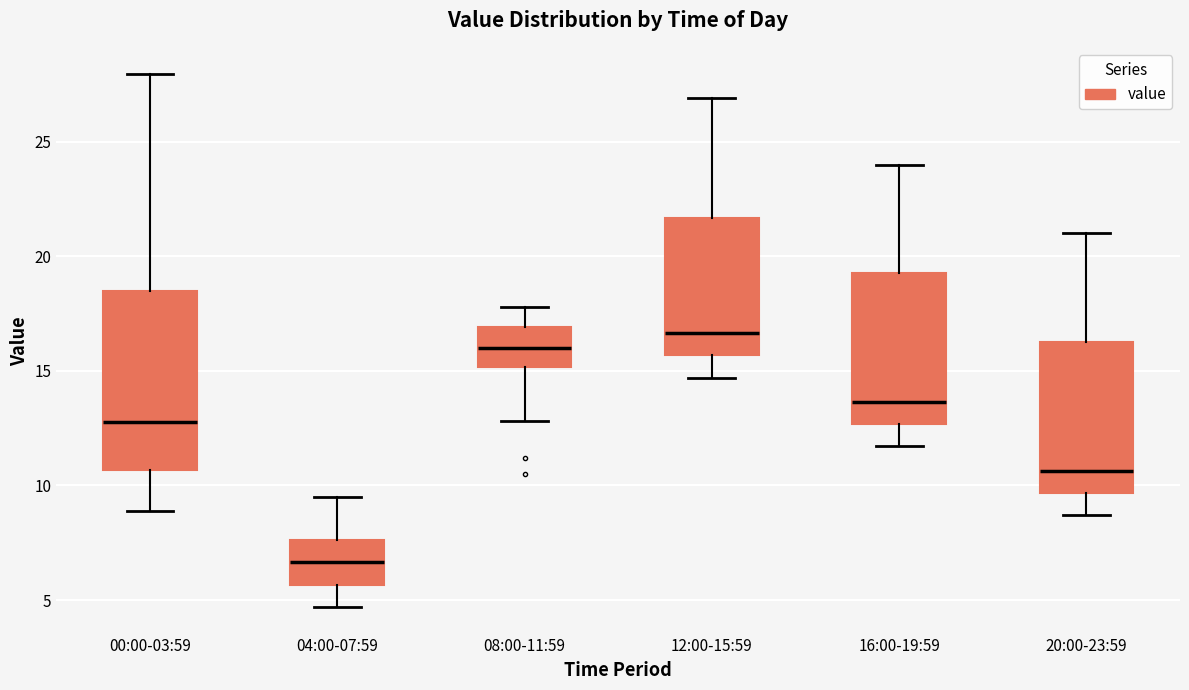

Where does the lower whisker of the box for 00:00-03:59 end on the y-axis? The values are not printed on the chart, so give them approximately, as read against the axis.

9.0